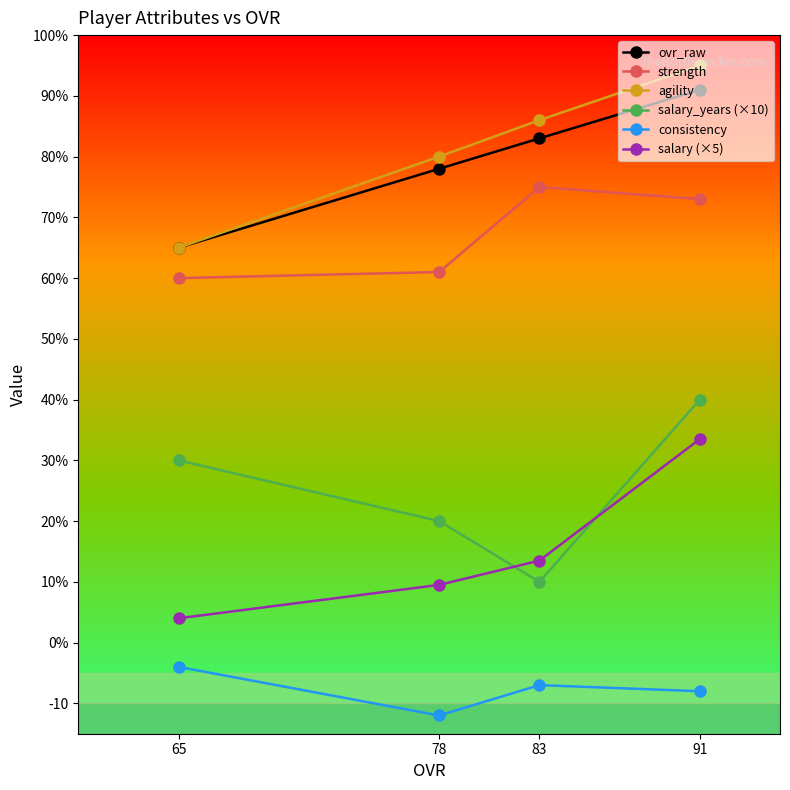

Which label corresponds to the largest value in the chart?

91